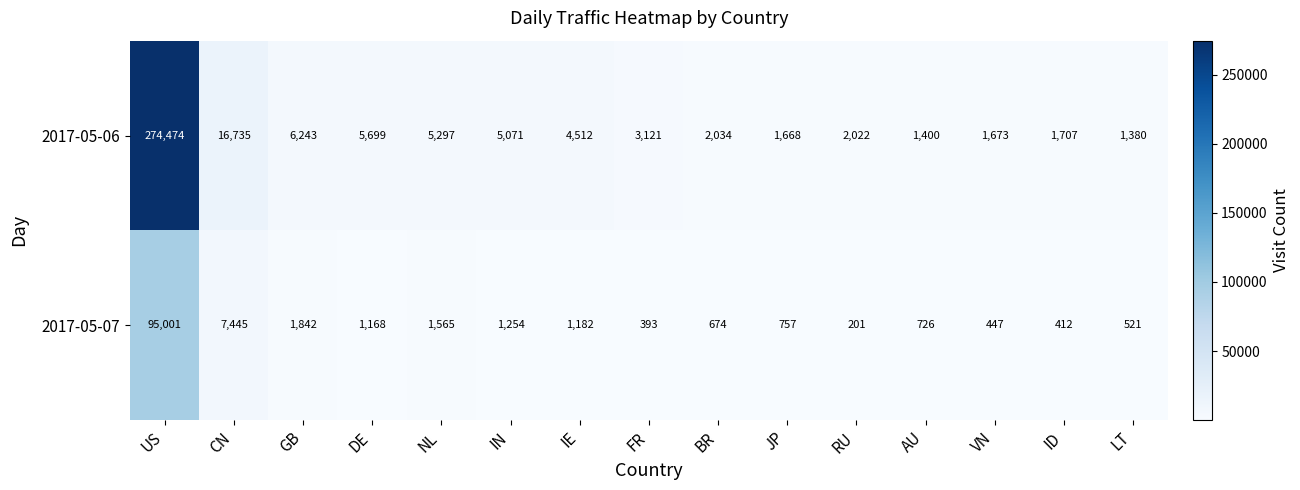

What is the difference between the highest and lowest values at US?

179473